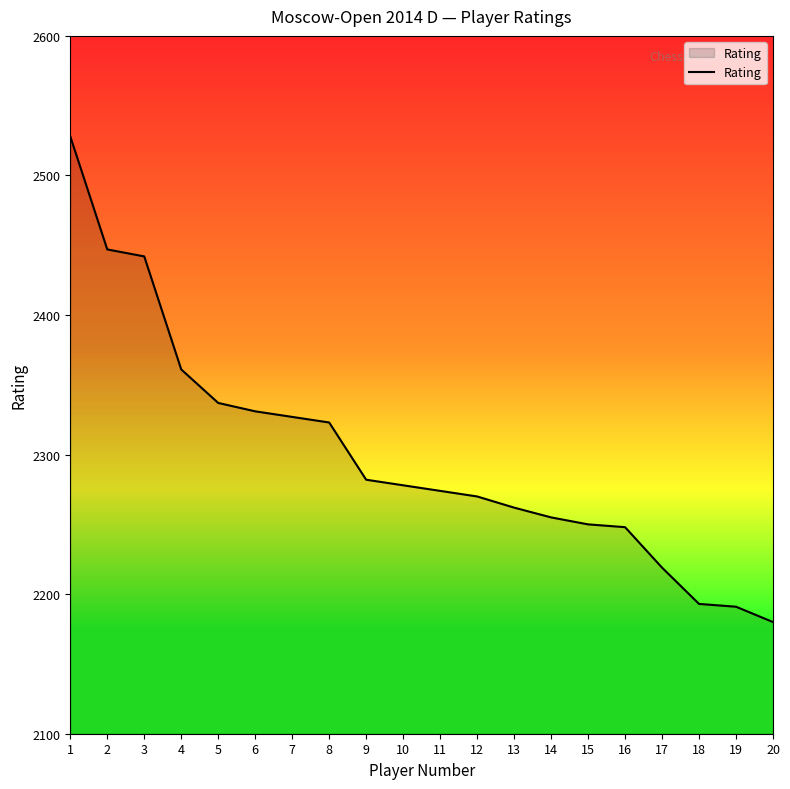

What is the approximate value at 14, to the nearest 5?

2255